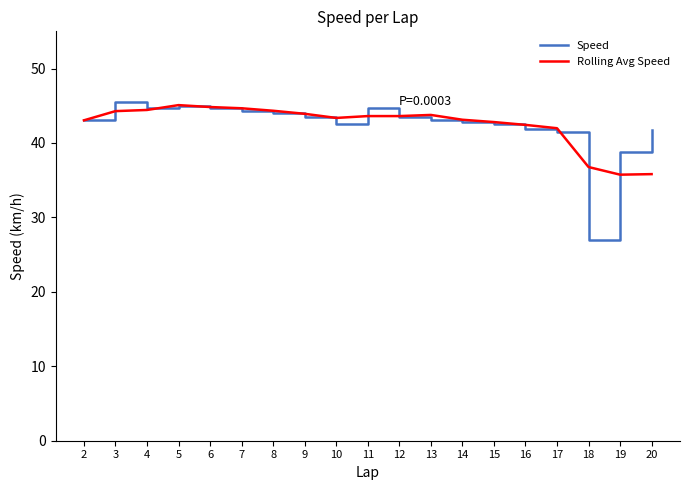

The value of Speed at 11 is 44.7. True or false?

True